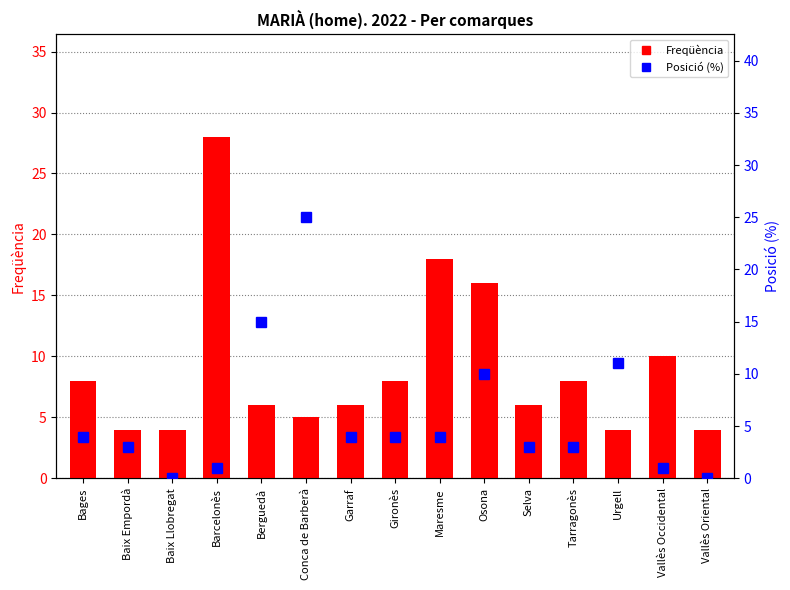

Rank the series by their average value, from lowest to highest.

Posició (%), Freqüència